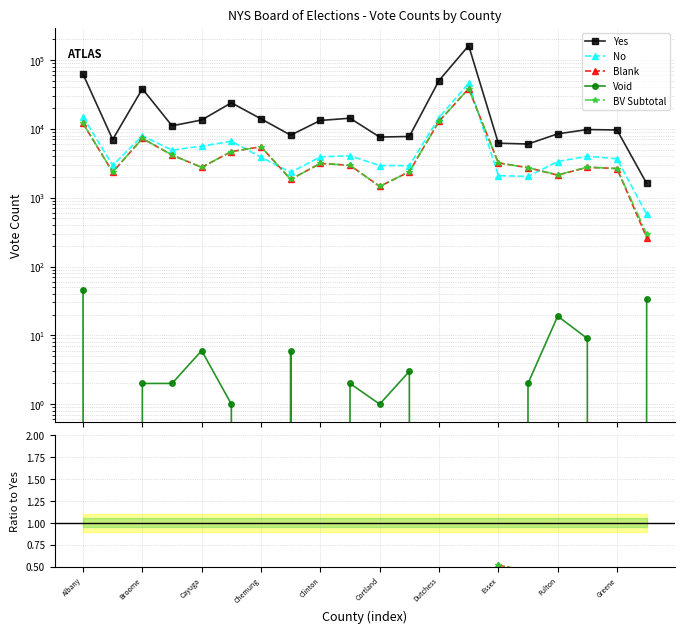

True or false: BV Subtotal and Yes cross at least once.

False